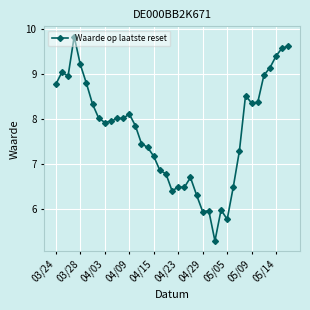

What is the value of the 31st point from the left?

7.3